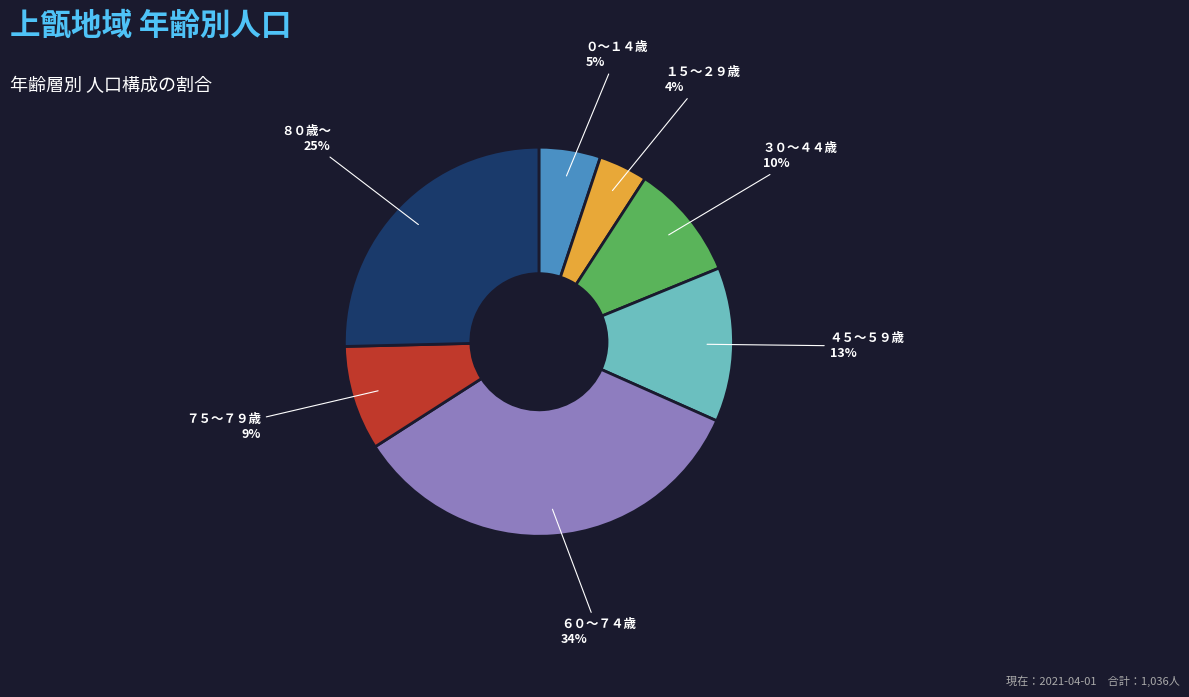

What is the ratio of the value at ０～１４歳 to the value at ３０～４４歳?

0.5